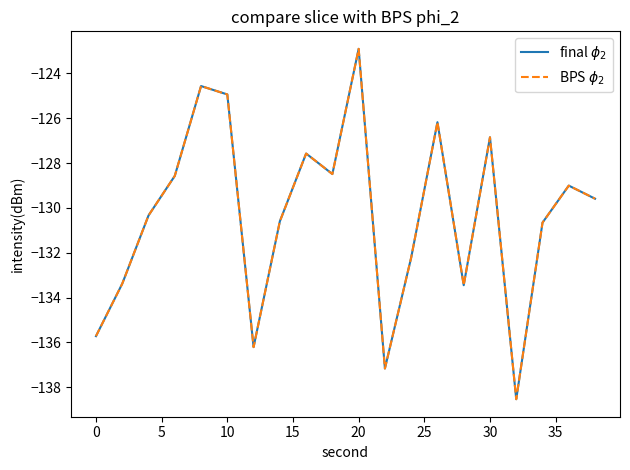

Does the chart display data point markers on the line(s)?

No